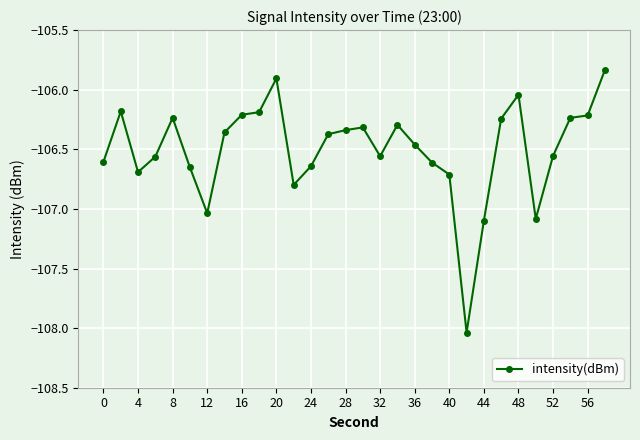

True or false: the data has more than 0 interior local peaks.

True